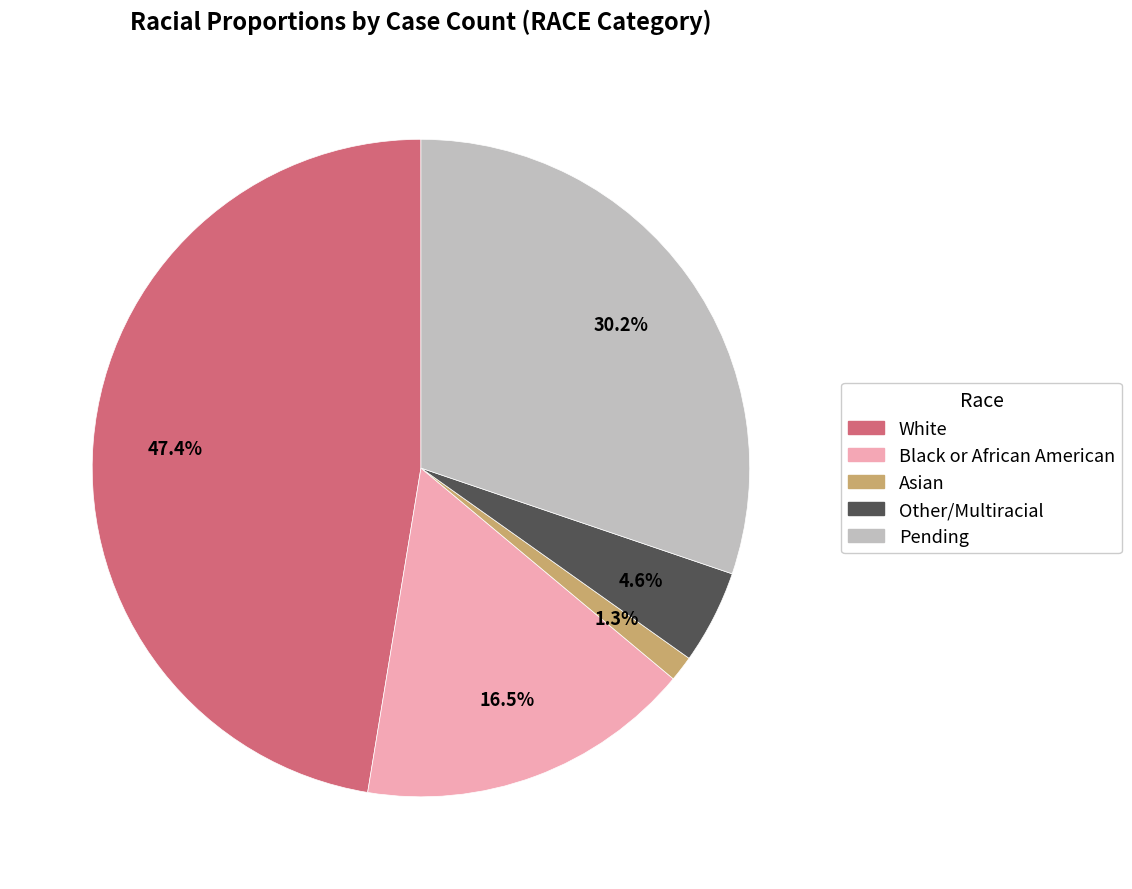

What percentage is the Asian slice, to the nearest percent?

1%